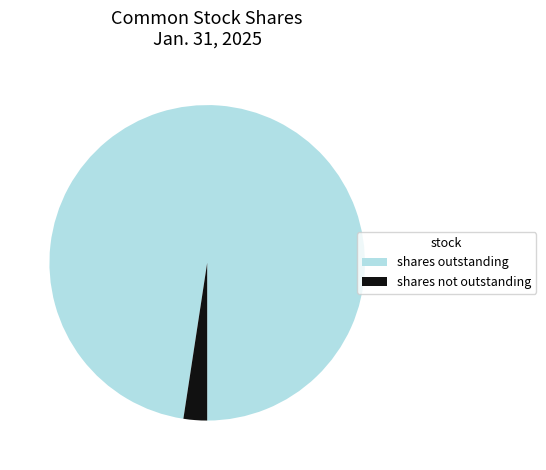

Which has a higher value, shares outstanding or shares not outstanding?

shares outstanding